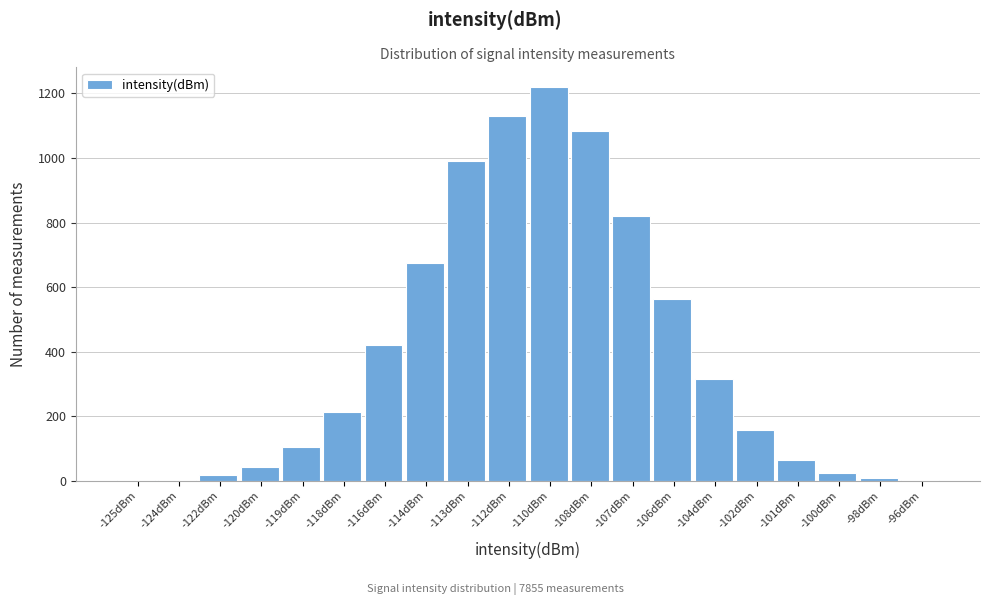

Where is the data nearest to the value 610?

-106dBm